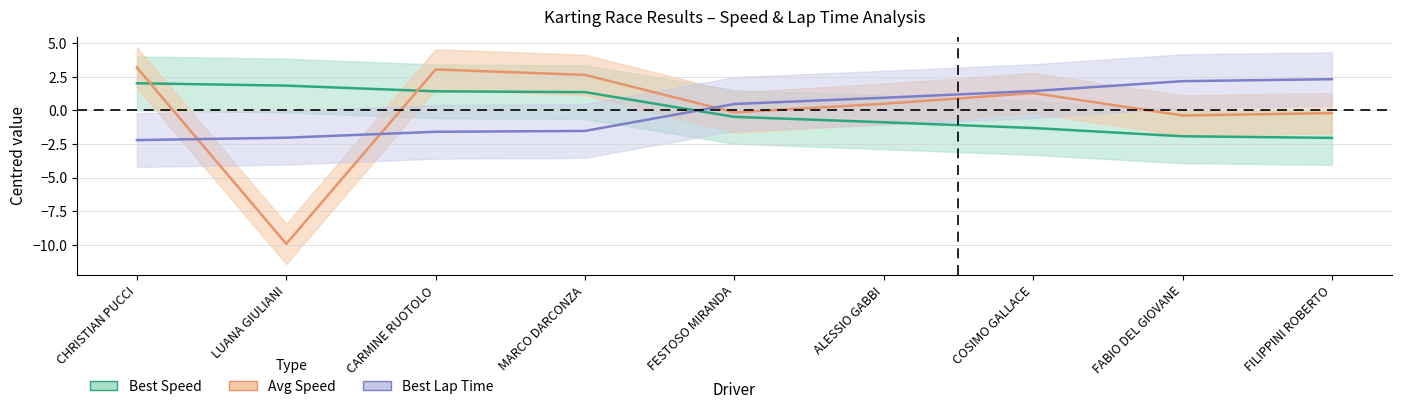

What is the value of the Best Lap Time (centre) point at the 7th from the left?

1.4